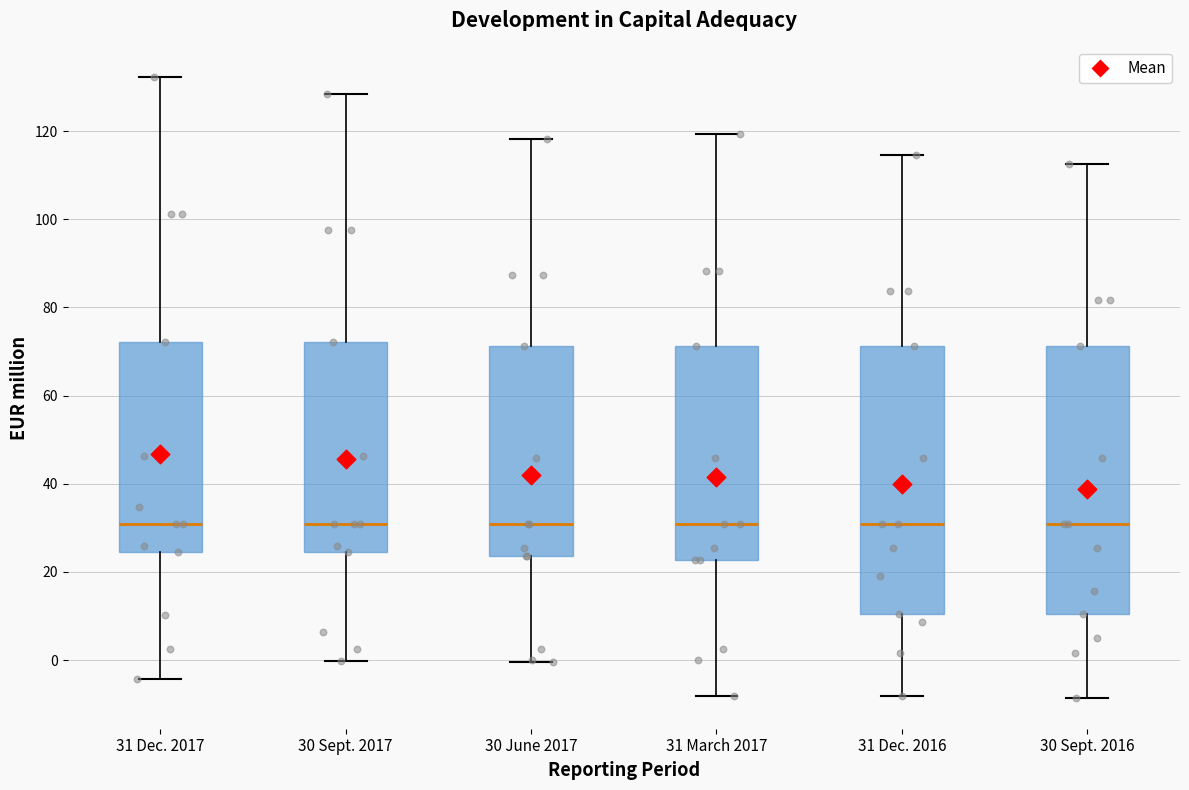

Reading left to right, transcribe this box plot: for each box, give where its median line is, the range the box spans, and where its two whiskers end, as read against the y-axis. The values are not printed on the chart, so give them approximately, as read against the axis.

31 Dec. 2017: median 30, box 24 to 72, whiskers -4 to 132
30 Sept. 2017: median 30, box 24 to 72, whiskers 0 to 128
30 June 2017: median 30, box 24 to 72, whiskers 0 to 118
31 March 2017: median 30, box 22 to 72, whiskers -8 to 120
31 Dec. 2016: median 30, box 10 to 72, whiskers -8 to 114
30 Sept. 2016: median 30, box 10 to 72, whiskers -8 to 112